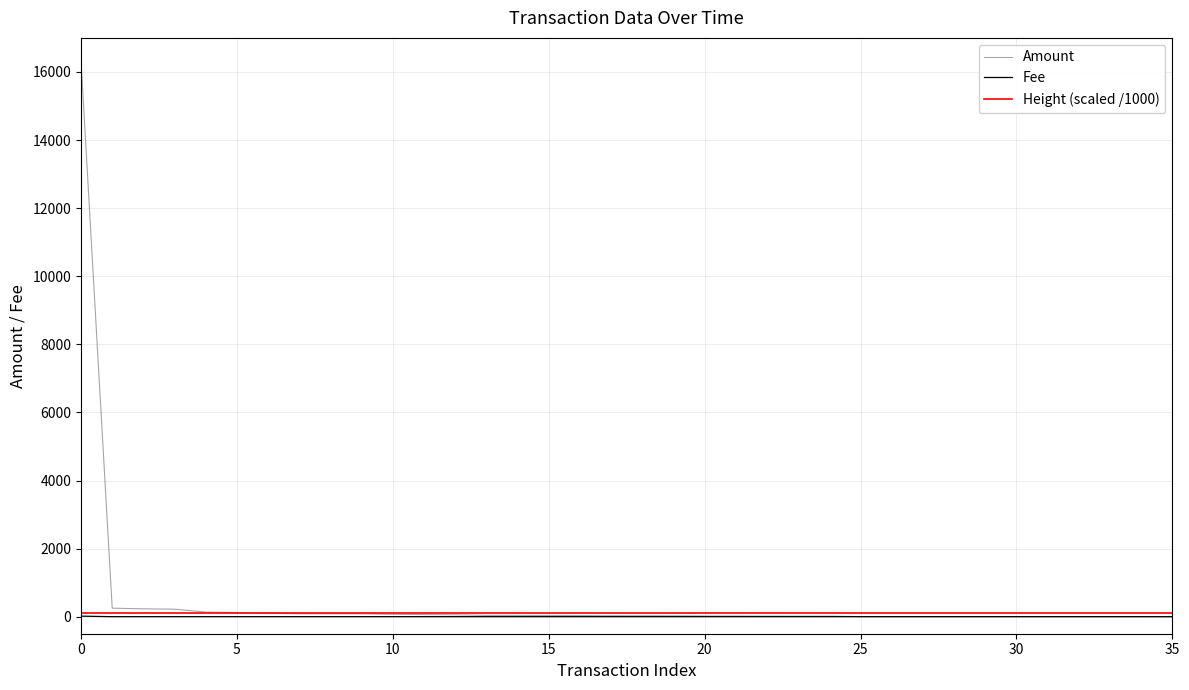

True or false: Amount has a value of 6060.6 at 0.

False